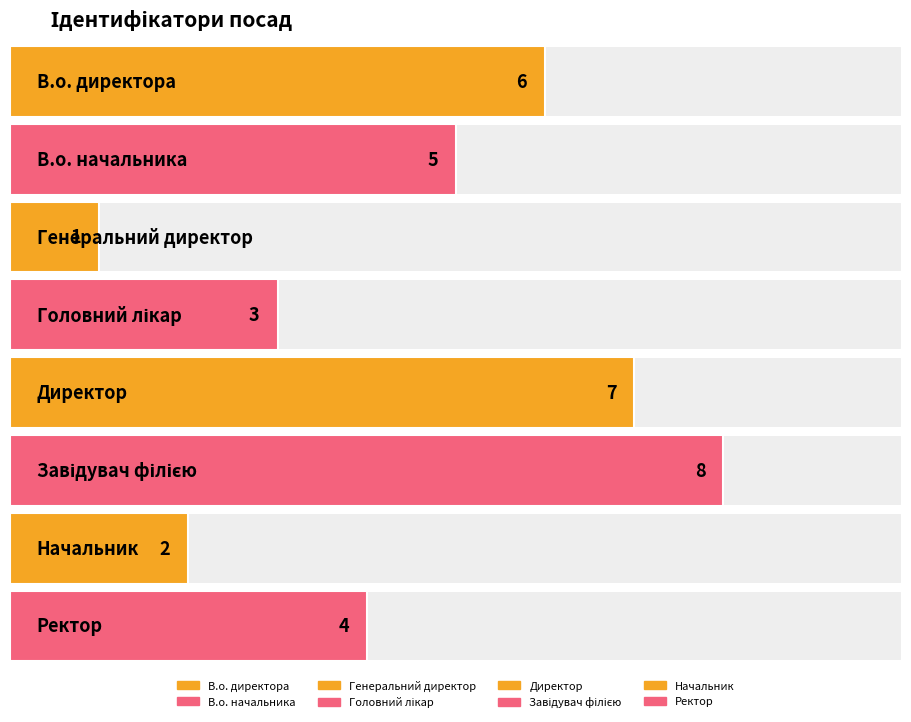

What is the sum of the values at Директор and Начальник?

9